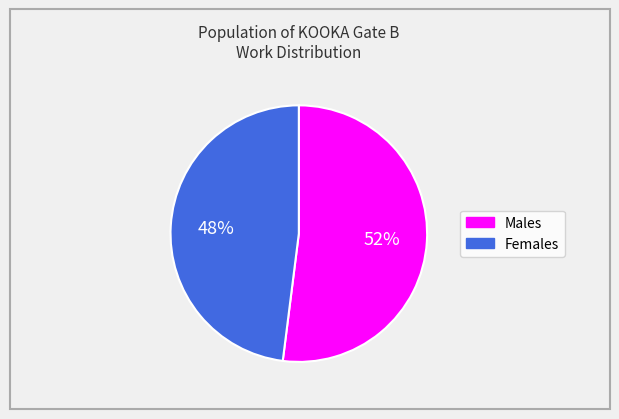

To the nearest percent, what is the average slice percentage?

50%